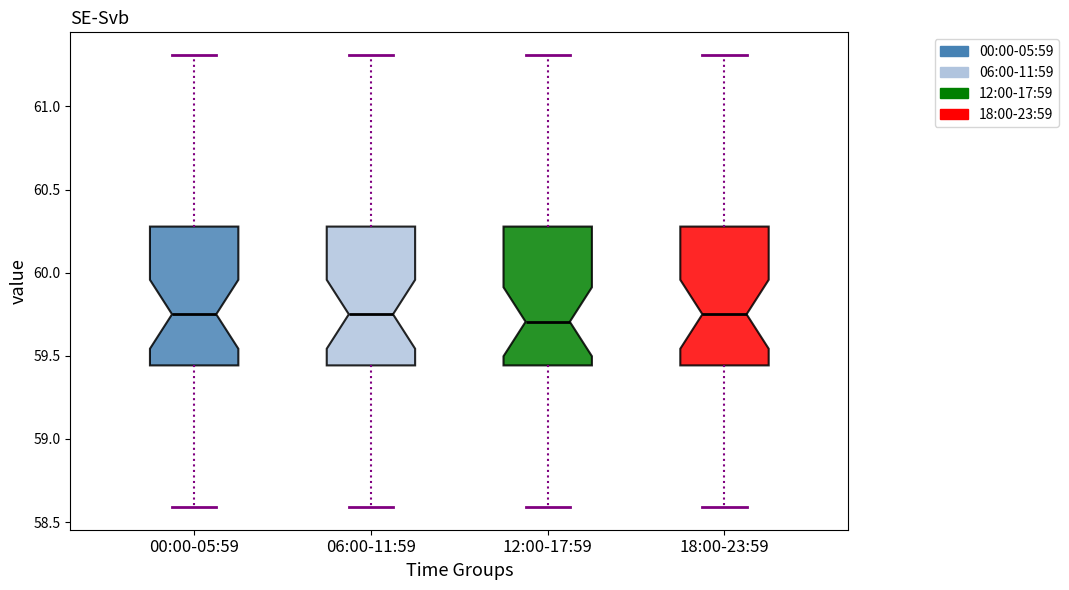

Where is the lower edge of the box for 00:00-05:59 on the y-axis? The values are not printed on the chart, so give them approximately, as read against the axis.

59.45